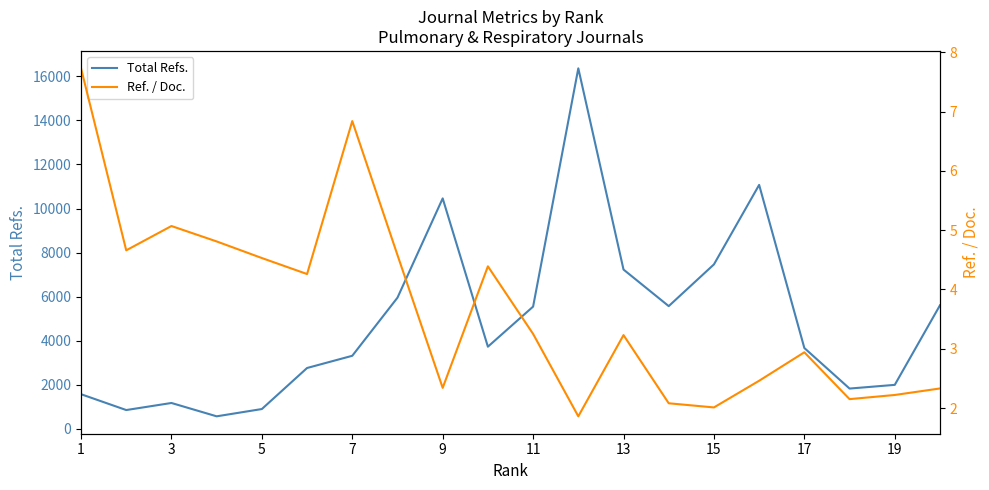

What is the approximate value of Total Refs. at 7?

3310